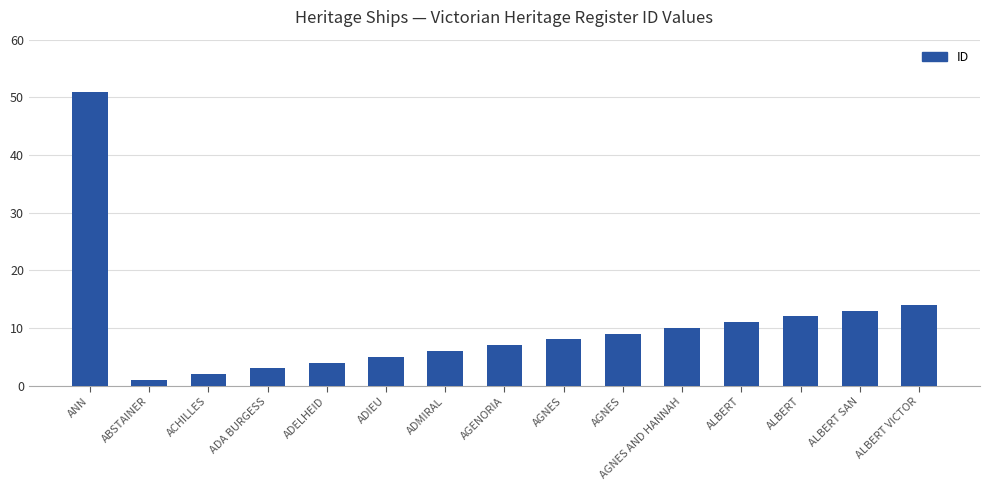

Does the chart contain any negative values?

No